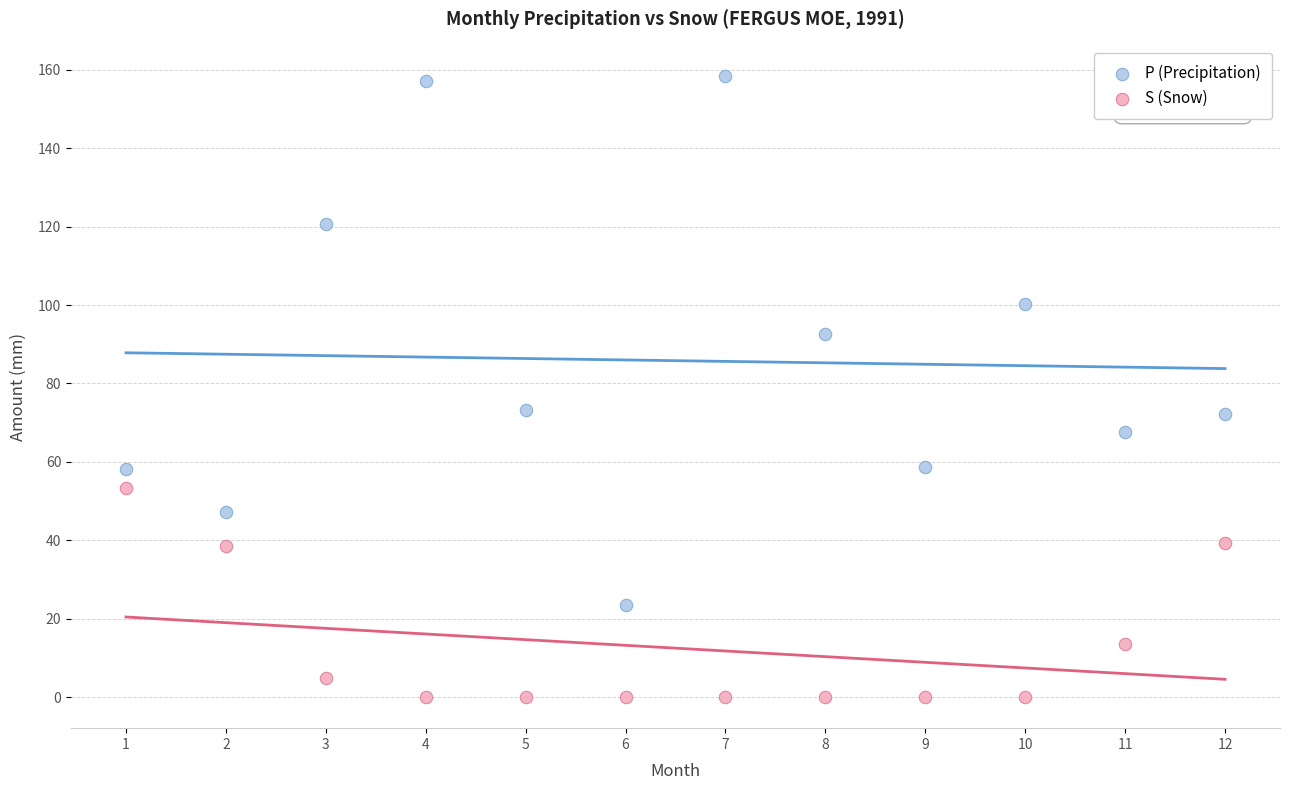

In the P (Precipitation) series, what Y value is closest to 90?

92.7